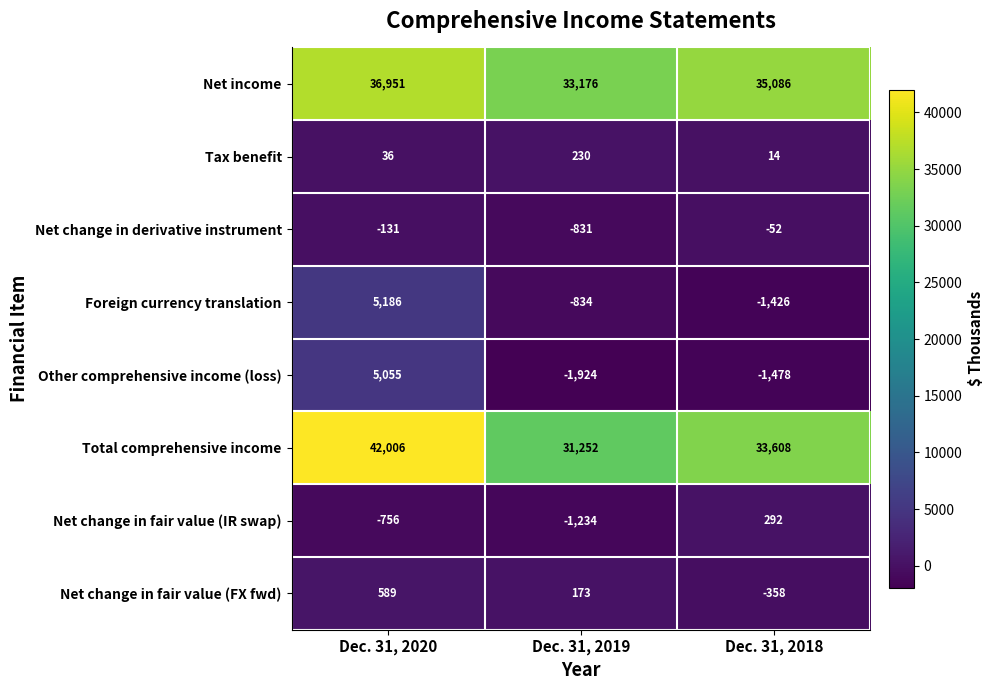

Which series has the largest range (max minus min)?

Total comprehensive income